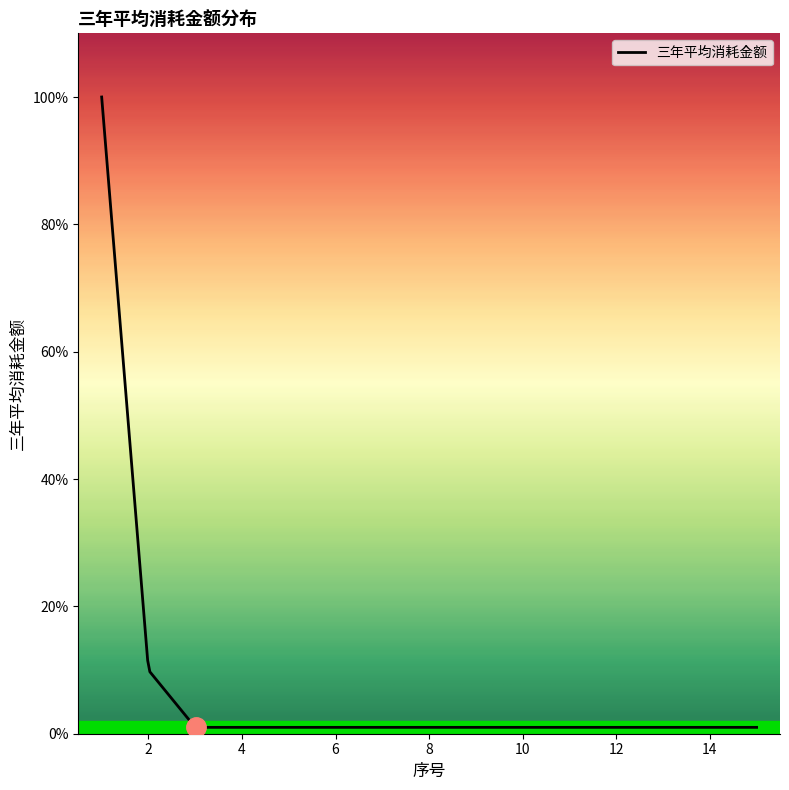

At which label is the value closest to 50500?

2